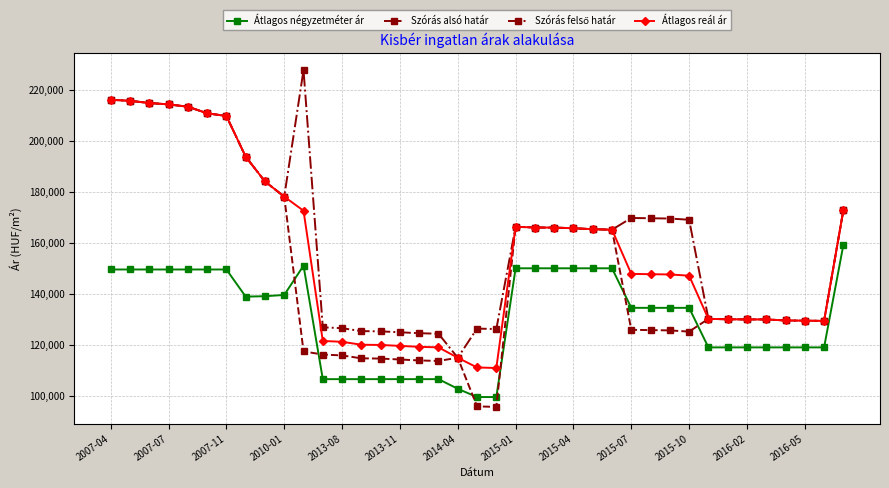

True or false: Szórás alsó határ and Átlagos négyzetméter ár intersect in this chart.

True